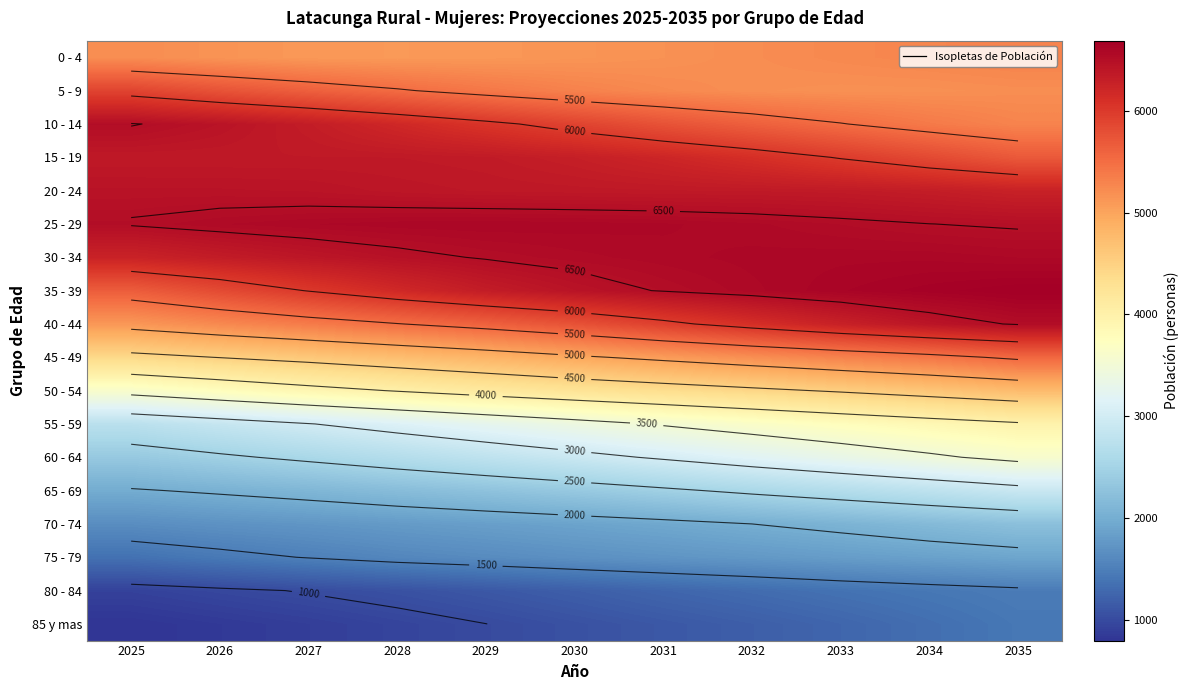

What is the sum of the 70 - 74 values at 2027 and 2028?

3525